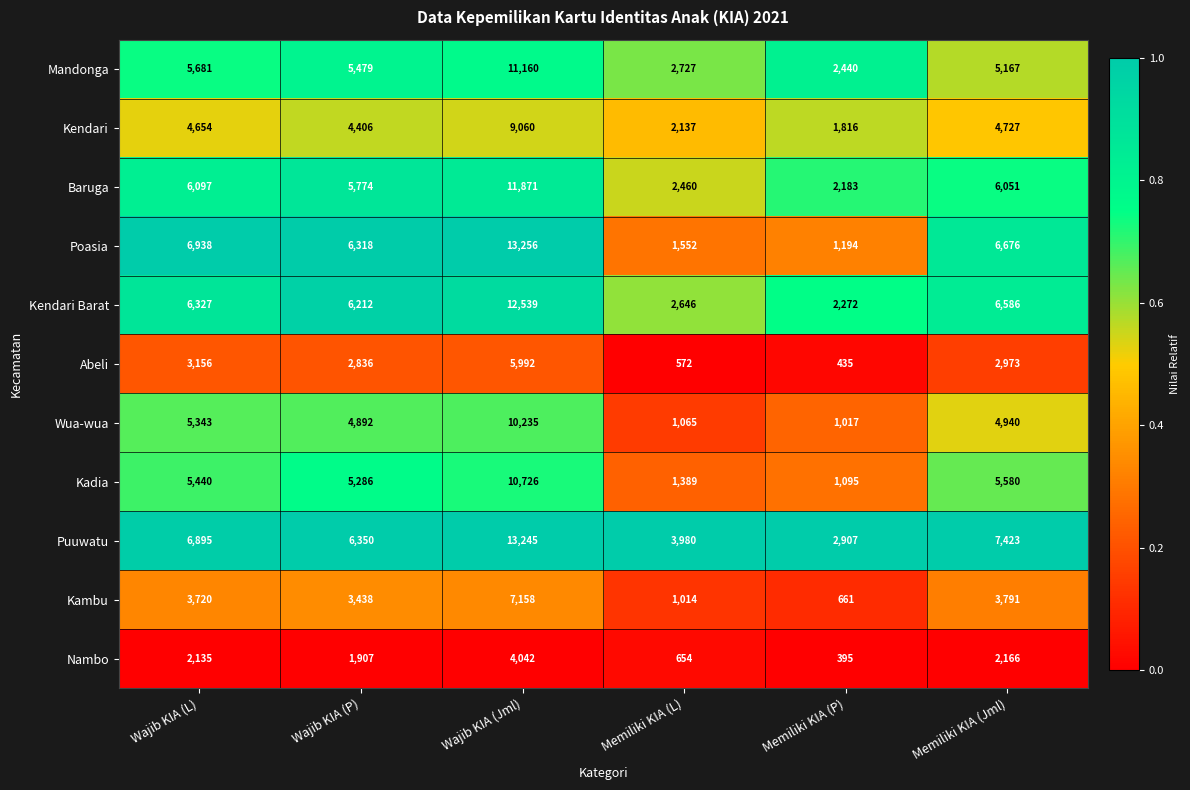

Which series has the largest total across all categories?

Puuwatu